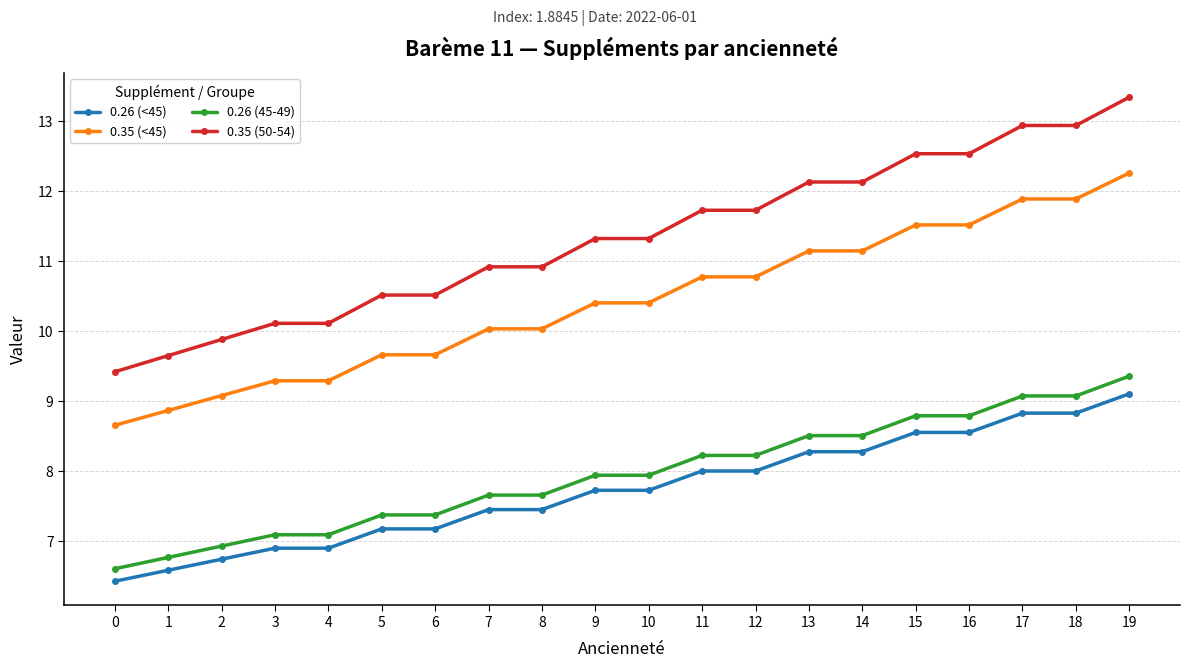

Is it true that 0.35 (<45) equals 12.9 at 0?

False